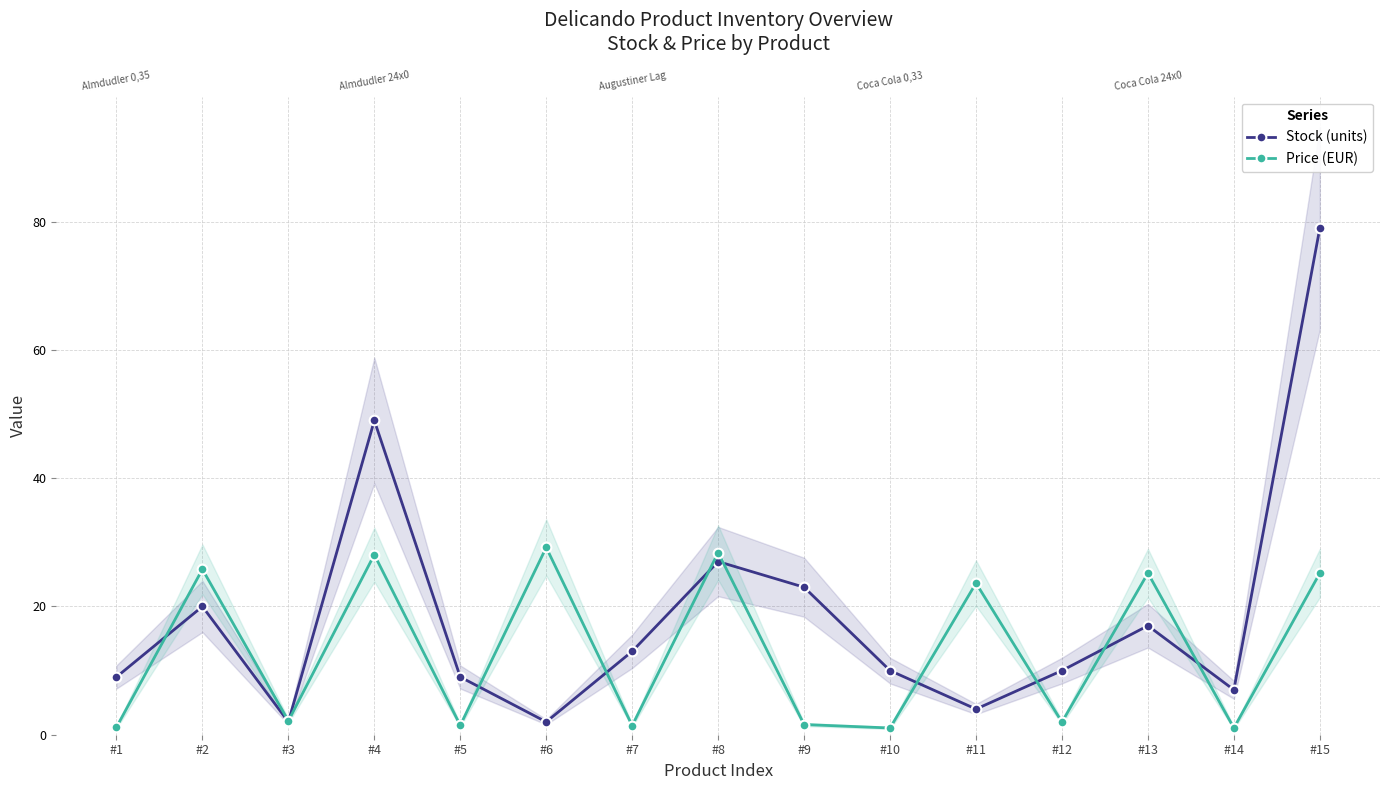

Reading left to right, what are all the values shown in this chart?

Stock (units): 9.0	20.0	2.0	49.0	9.0	2.0	13.0	27.0	23.0	10.0	4.0	10.0	17.0	7.0	79.0
Price (EUR): 1.2	25.8	2.1	28.1	1.5	29.2	1.4	28.4	1.6	1.1	23.6	2.0	25.2	1.1	25.2